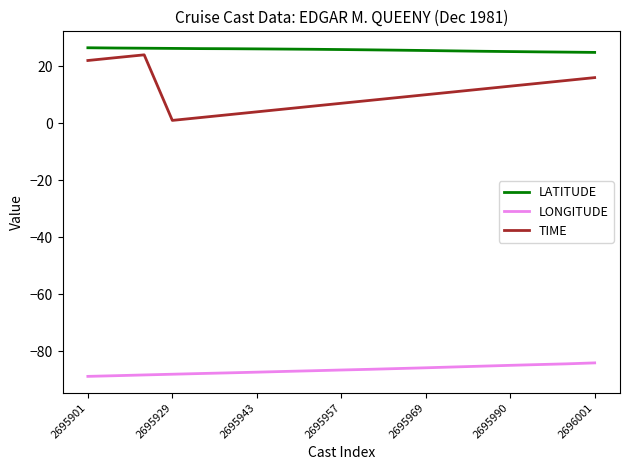

True or false: TIME and LATITUDE intersect in this chart.

False